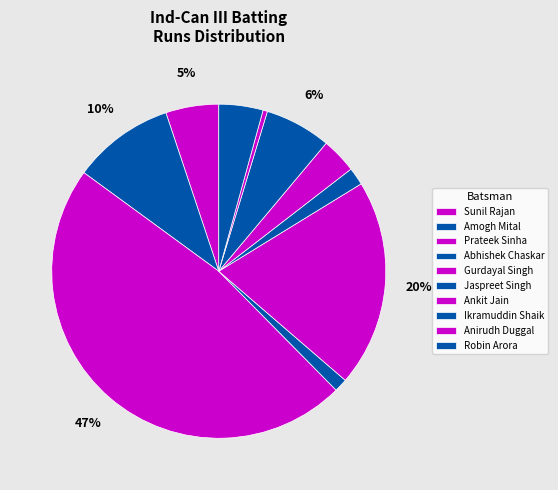

Do Gurdayal Singh and Ikramuddin Shaik together represent more than half of the pie?

No